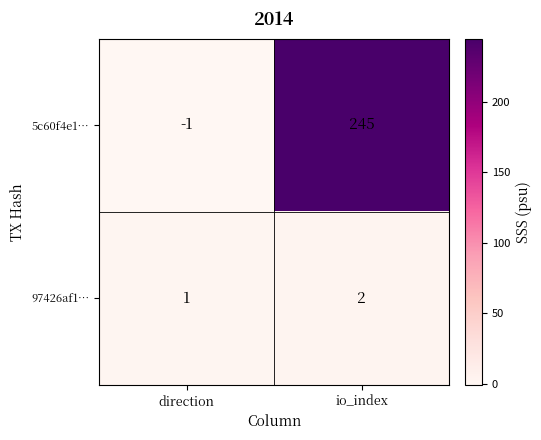

What is the maximum value shown in the chart?

245